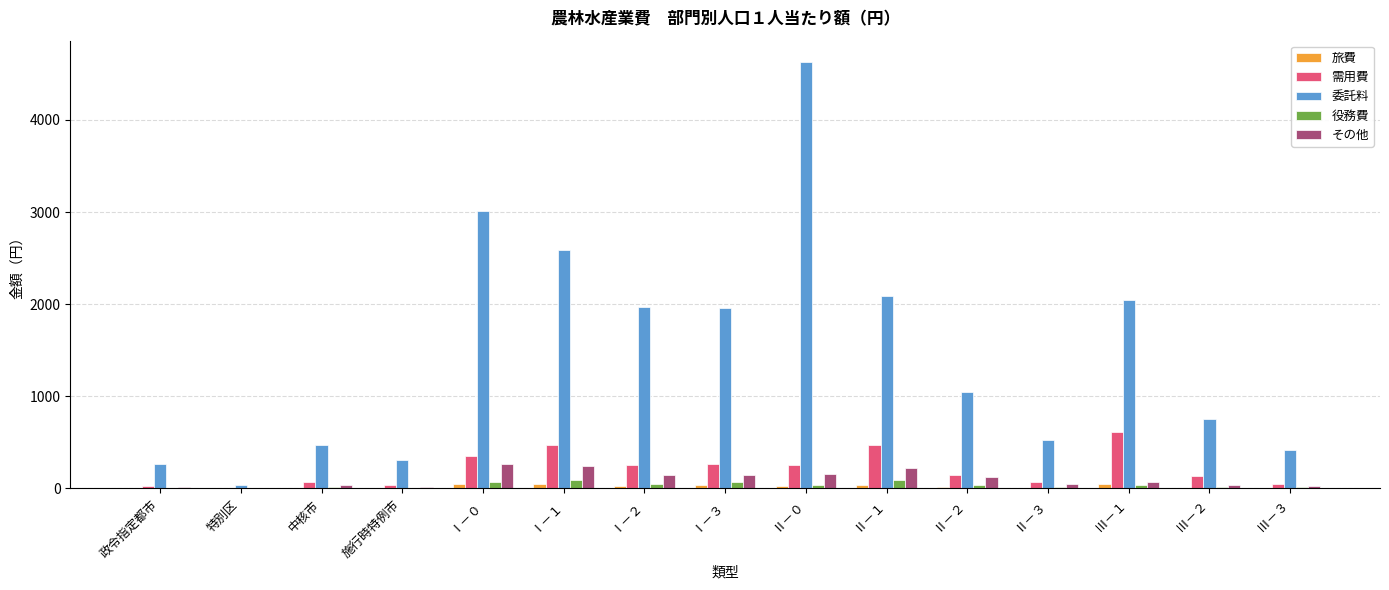

Which category has the highest value across all series?

Ⅱ－０